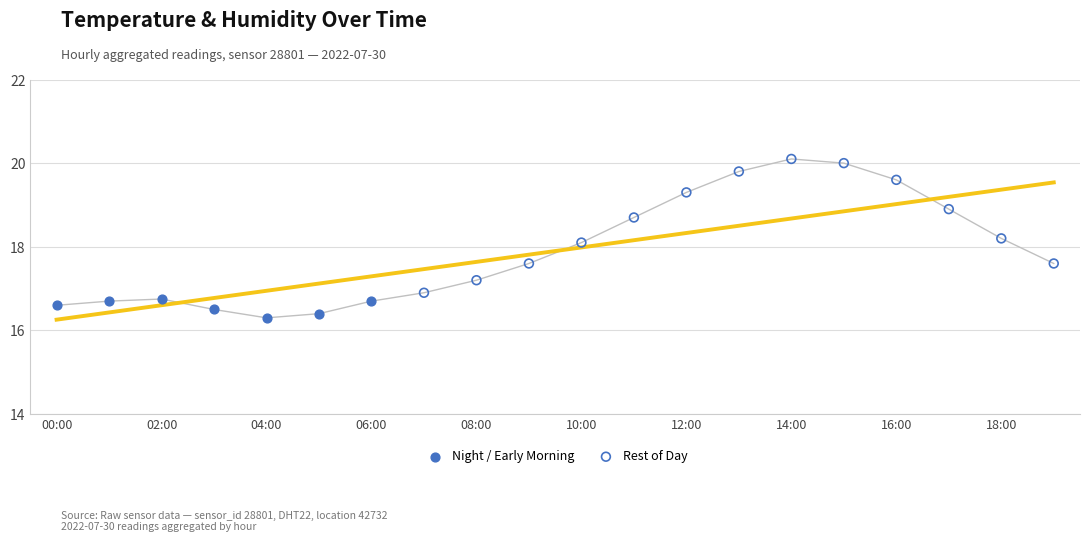

Which series reaches the maximum Y coordinate?

Rest of Day